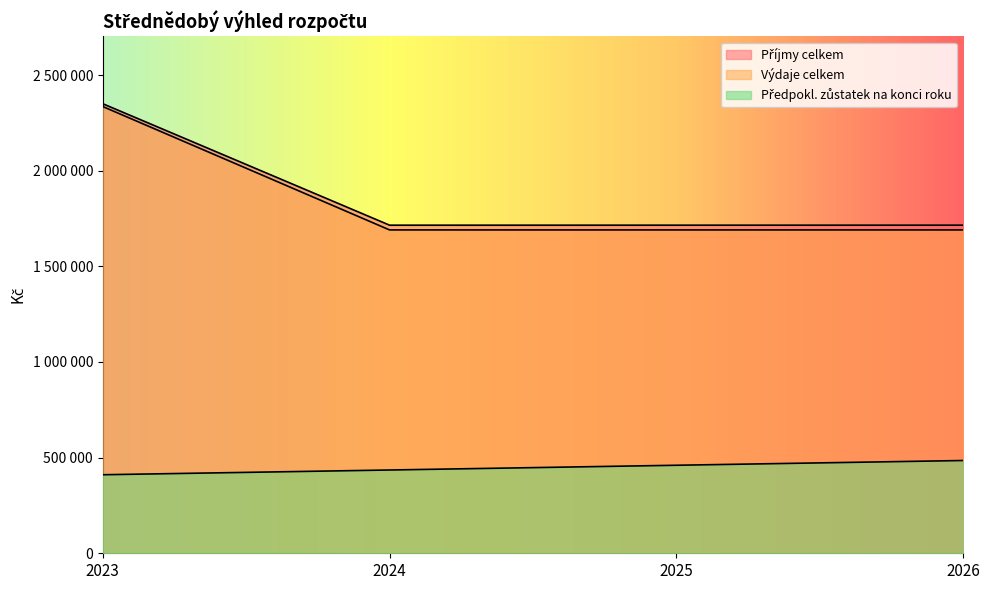

What is the difference between the highest and lowest values at 2026?

1230320